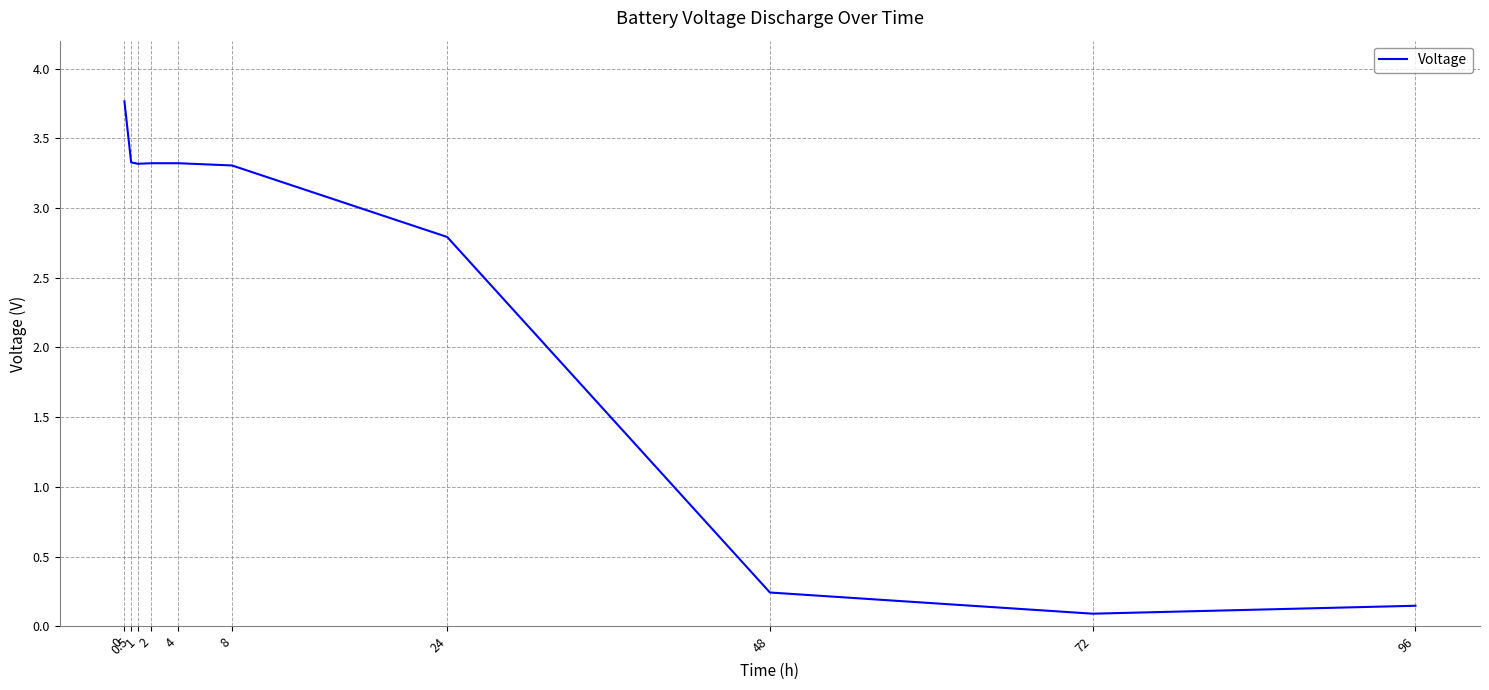

The chart shows a value of 3.3 at 4. True or false?

True